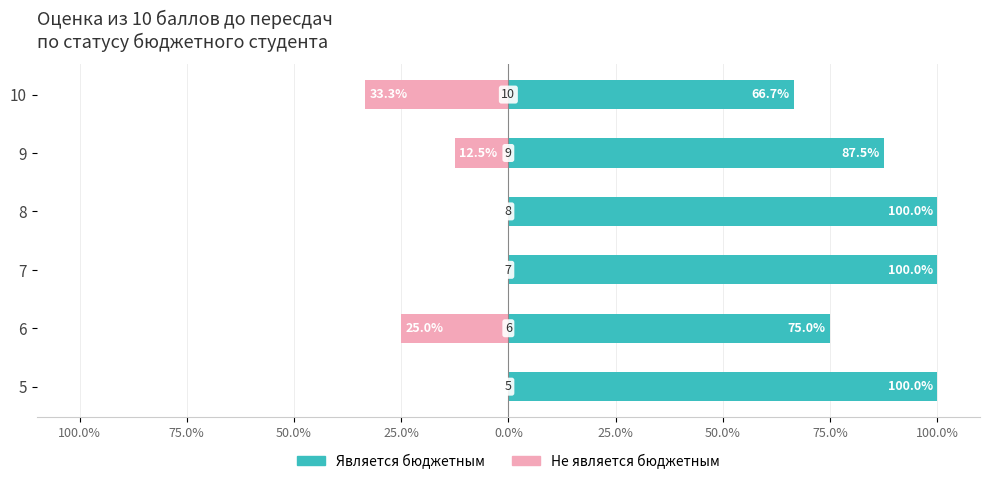

Reading right to left, transcribe all the data shown in this chart.

Является бюджетным: 66.7	87.5	100.0	100.0	75.0	100.0
Не является бюджетным: -33.3	-12.5	0.0	0.0	-25.0	0.0